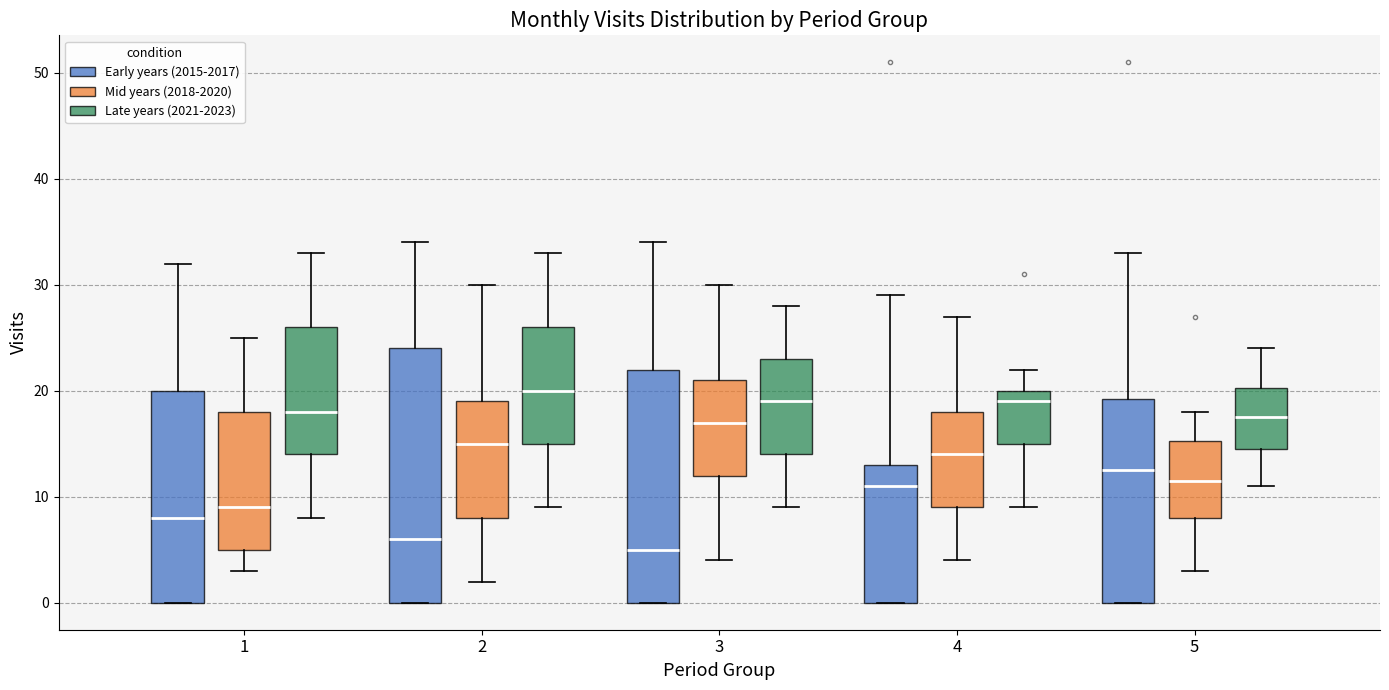

Reading left to right, transcribe this box plot: for each box, give where its median line is, the range the box spans, and where its two whiskers end, as read against the y-axis. The values are not printed on the chart, so give them approximately, as read against the axis.

1 (Early years (2015-2017)): median 8, box 0 to 20, whiskers 0 to 32
1 (Mid years (2018-2020)): median 9, box 5 to 18, whiskers 3 to 25
1 (Late years (2021-2023)): median 18, box 14 to 26, whiskers 8 to 33
2 (Early years (2015-2017)): median 6, box 0 to 24, whiskers 0 to 34
2 (Mid years (2018-2020)): median 15, box 8 to 19, whiskers 2 to 30
2 (Late years (2021-2023)): median 20, box 15 to 26, whiskers 9 to 33
3 (Early years (2015-2017)): median 5, box 0 to 22, whiskers 0 to 34
3 (Mid years (2018-2020)): median 17, box 12 to 21, whiskers 4 to 30
3 (Late years (2021-2023)): median 19, box 14 to 23, whiskers 9 to 28
4 (Early years (2015-2017)): median 11, box 0 to 13, whiskers 0 to 29
4 (Mid years (2018-2020)): median 14, box 9 to 18, whiskers 4 to 27
4 (Late years (2021-2023)): median 19, box 15 to 20, whiskers 9 to 22
5 (Early years (2015-2017)): median 13, box 0 to 19, whiskers 0 to 33
5 (Mid years (2018-2020)): median 12, box 8 to 15, whiskers 3 to 18
5 (Late years (2021-2023)): median 18, box 15 to 20, whiskers 11 to 24